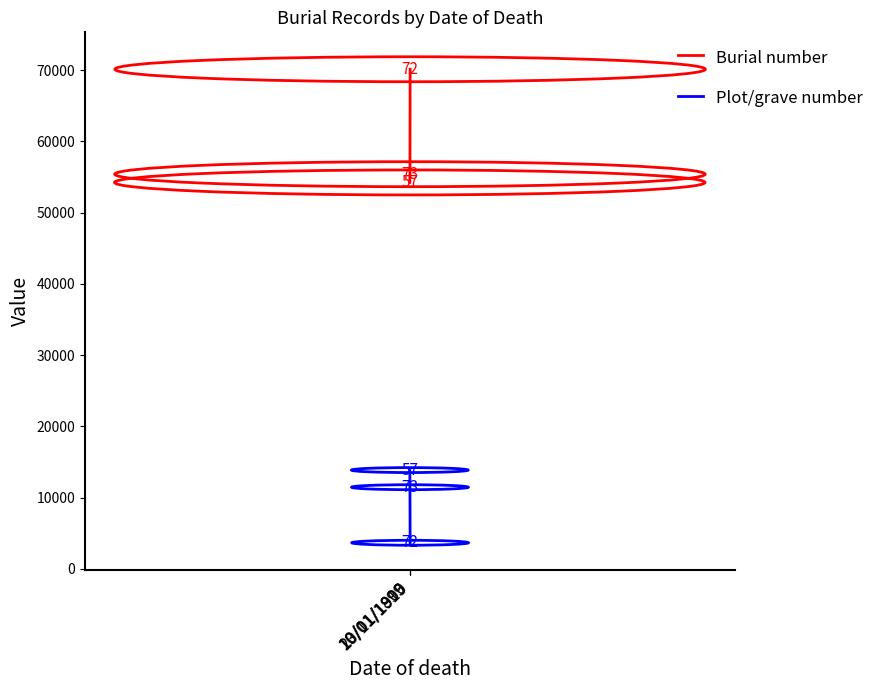

At which label does Plot/grave number reach its peak?

10/01/1899